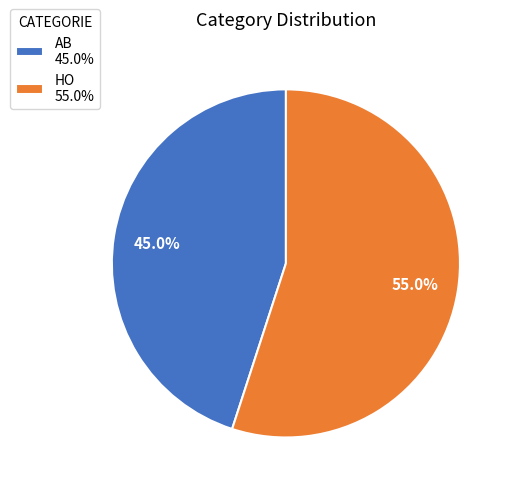

Is HO 55.0% the majority of the pie?

Yes